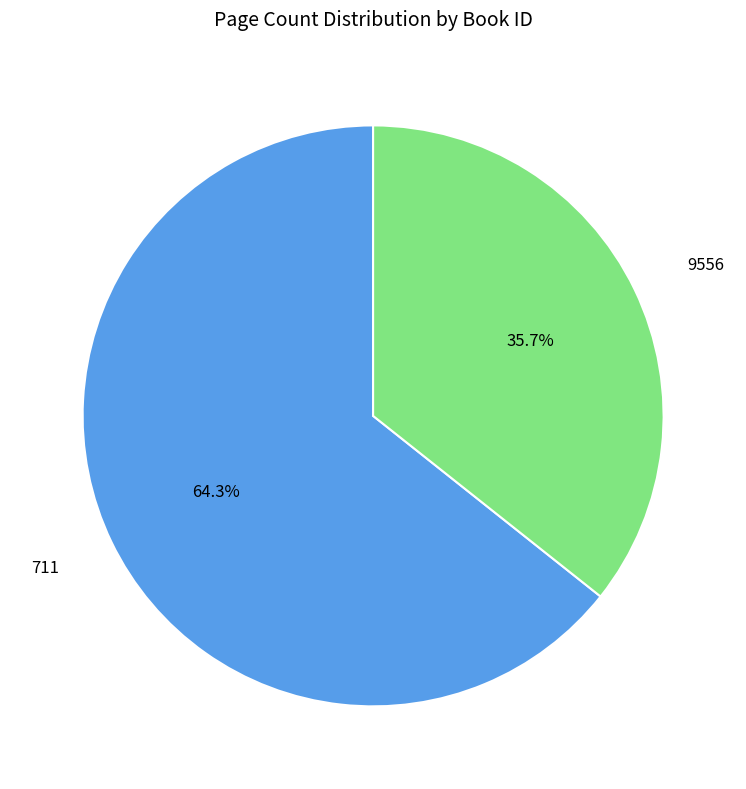

What percentage do 9556 and 711 together represent?

100.0%